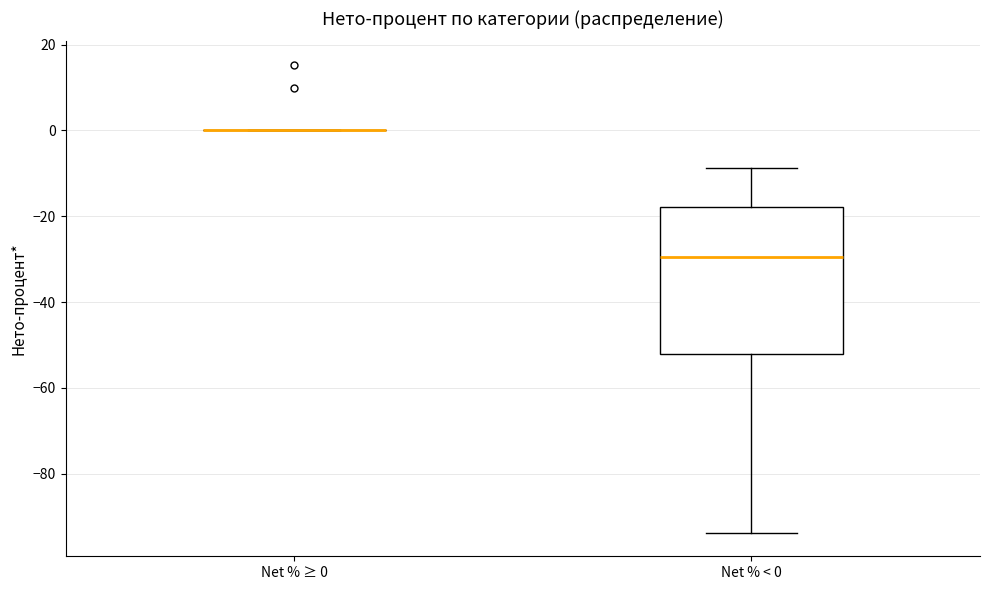

Reading left to right, transcribe this box plot: for each box, give where its median line is, the range the box spans, and where its two whiskers end, as read against the y-axis. The values are not printed on the chart, so give them approximately, as read against the axis.

Net % ≥ 0: box collapsed to a line at 0, whiskers 0 to 0
Net % < 0: median -30, box -52 to -18, whiskers -94 to -8